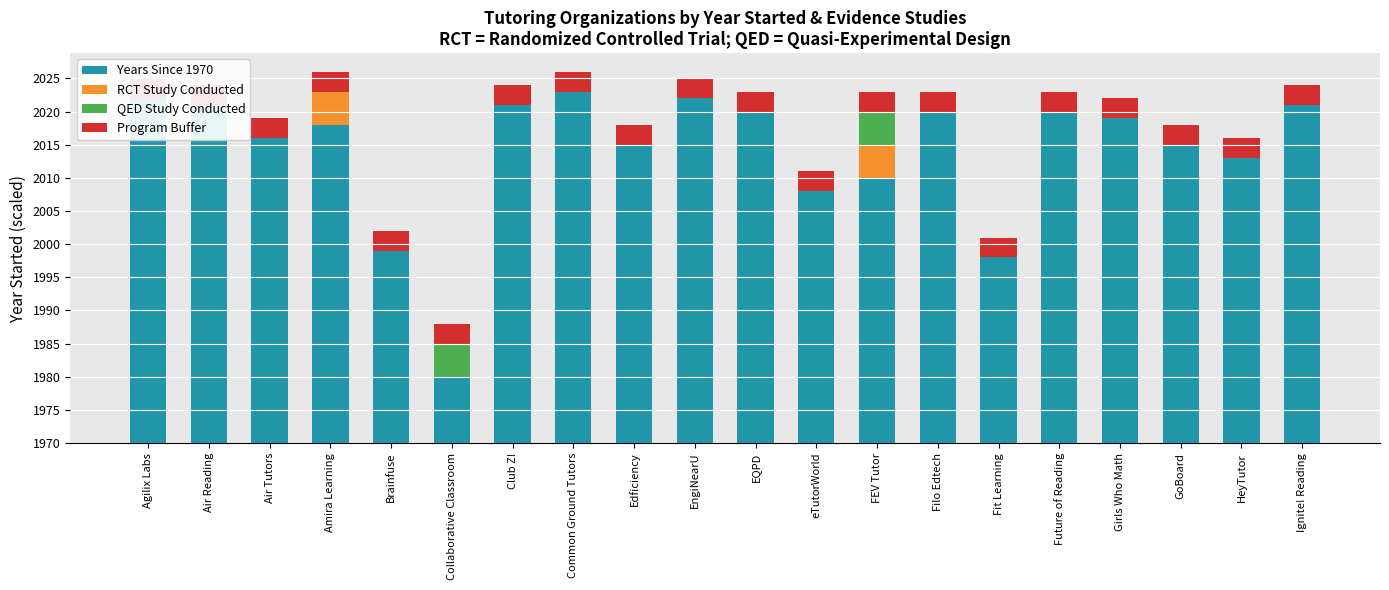

What are all the series names shown in the legend?

Years Since 1970, RCT Study Conducted, QED Study Conducted, Program Buffer